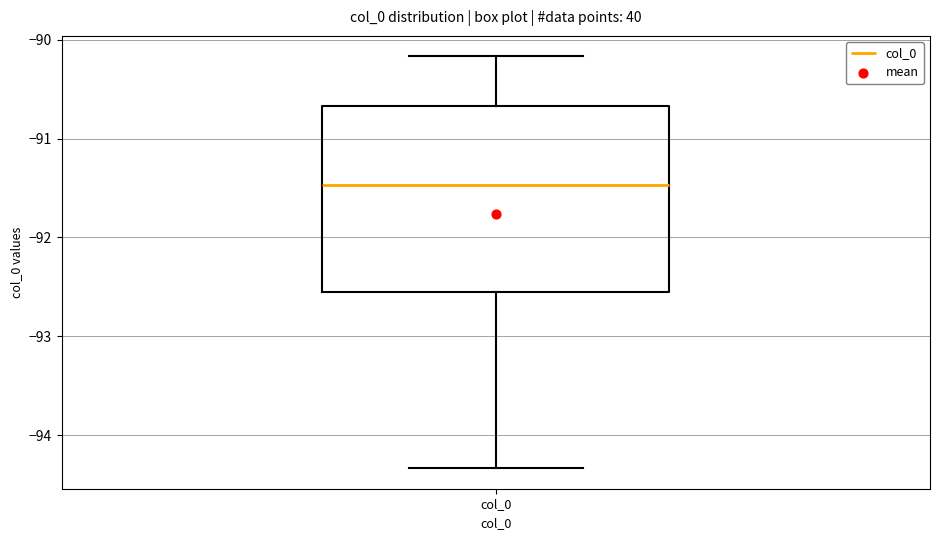

Transcribe this box plot: give where the median line is, the range the box spans, and where the two whiskers end, as read against the y-axis. The values are not printed on the chart, so give them approximately, as read against the axis.

median -91.5, box -92.6 to -90.7, whiskers -94.3 to -90.2